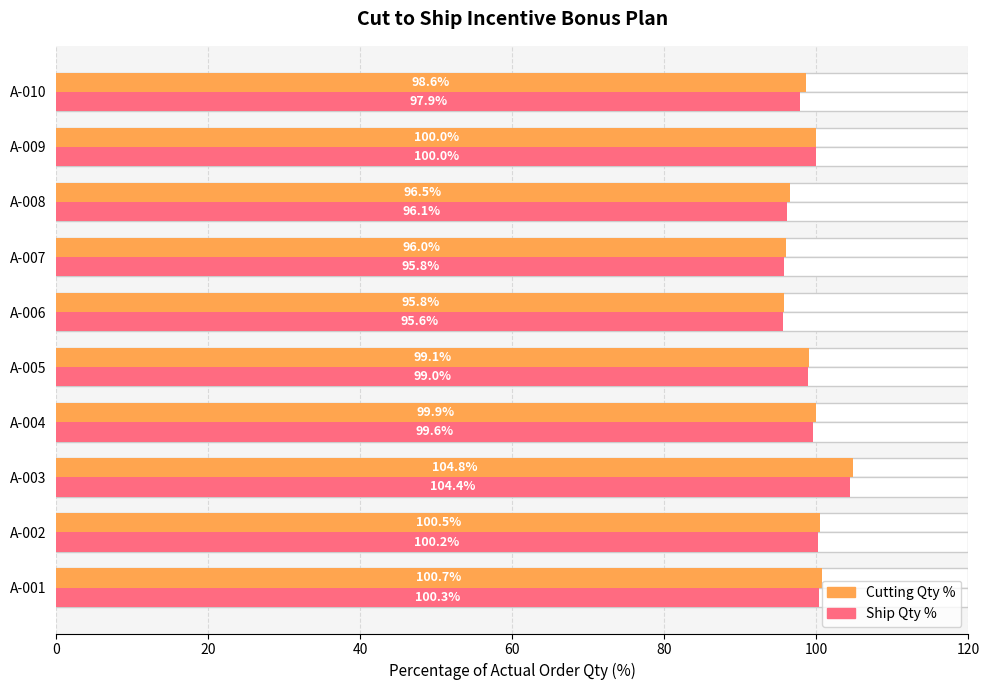

What are all the series names shown in the legend?

Cutting Qty %, Ship Qty %